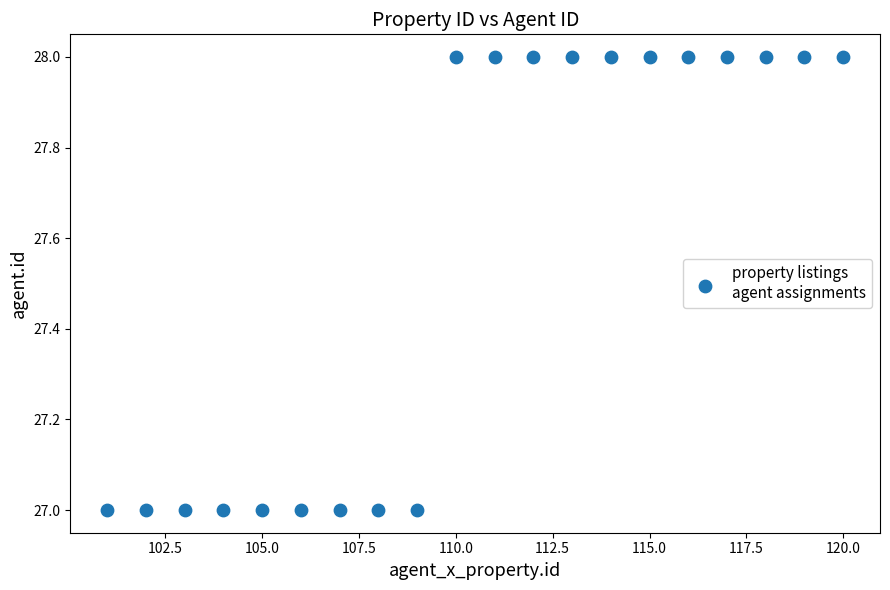

What is the range of X values (max minus min)?

19